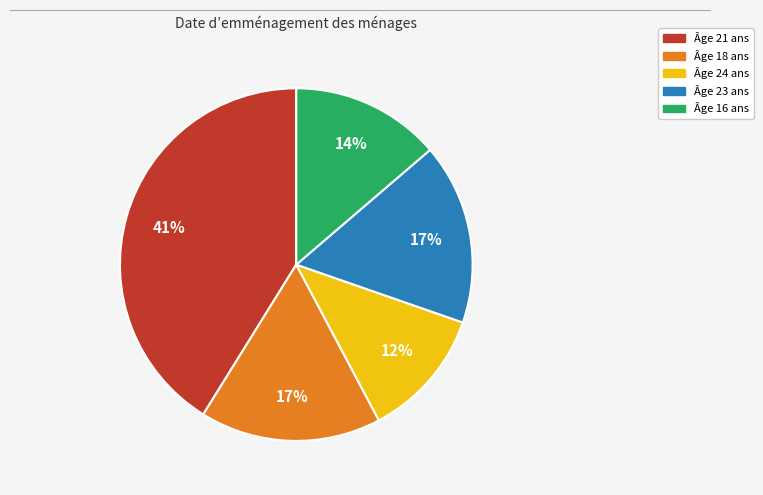

To the nearest percent, what is the difference between the largest and smallest slice percentages?

29%